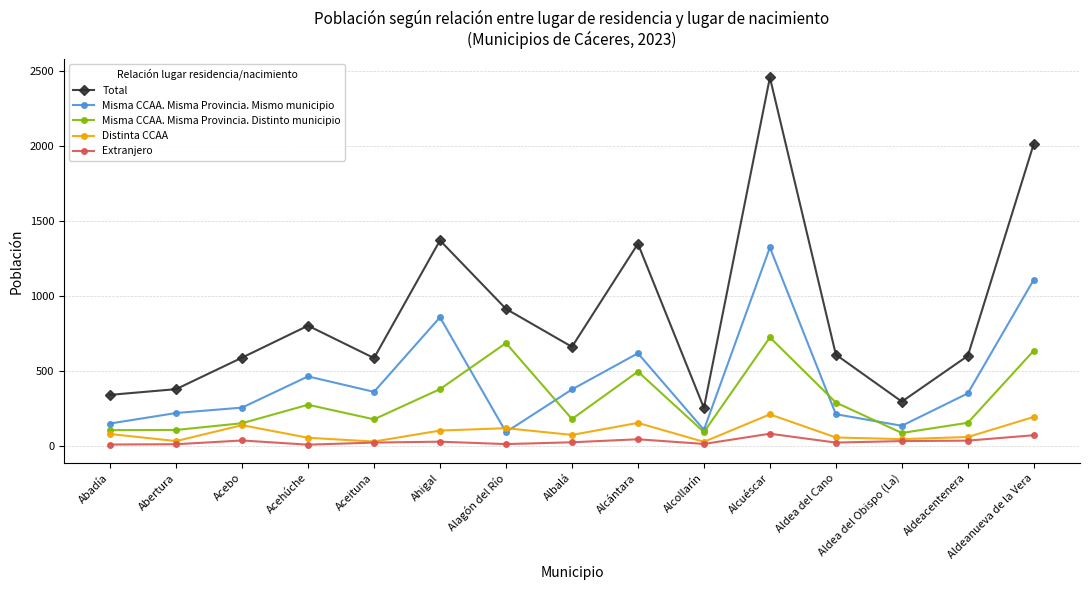

List the series in order of their peak value, highest first.

Total, Misma CCAA. Misma Provincia. Mismo municipio, Misma CCAA. Misma Provincia. Distinto municipio, Distinta CCAA, Extranjero